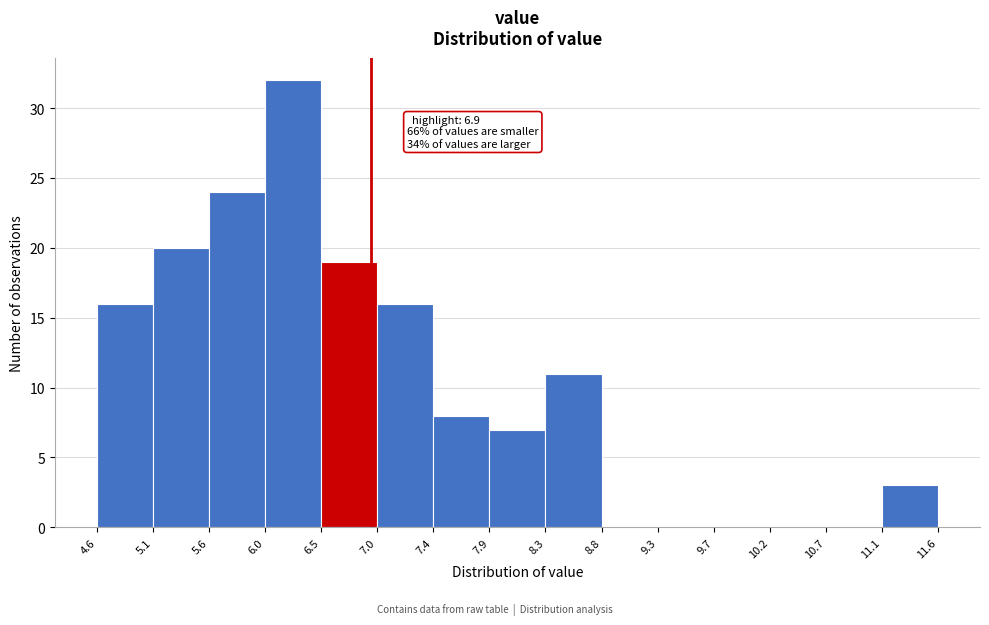

Over which range of the x-axis is the bar tallest?

6.0 to 6.5